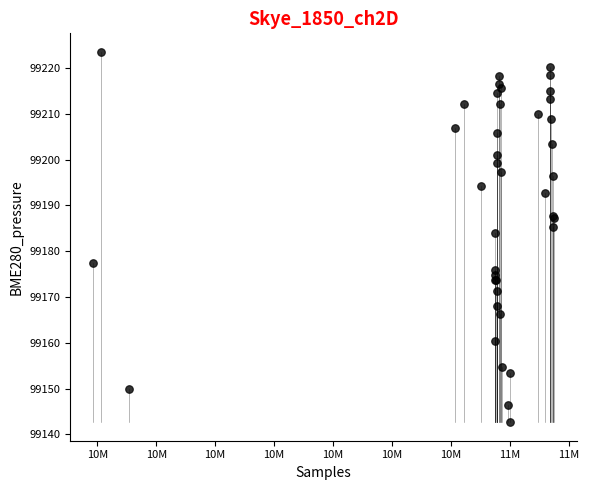

What Y value in the scatter plot is closest to 99183?

99184.0